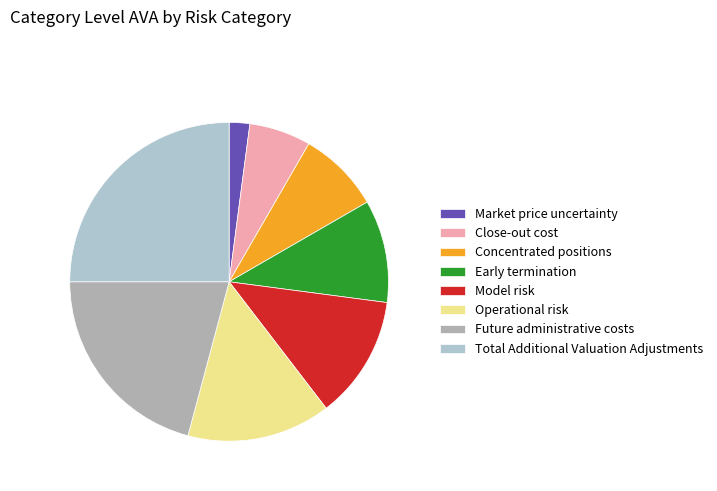

Count the number of slices in the pie.

8